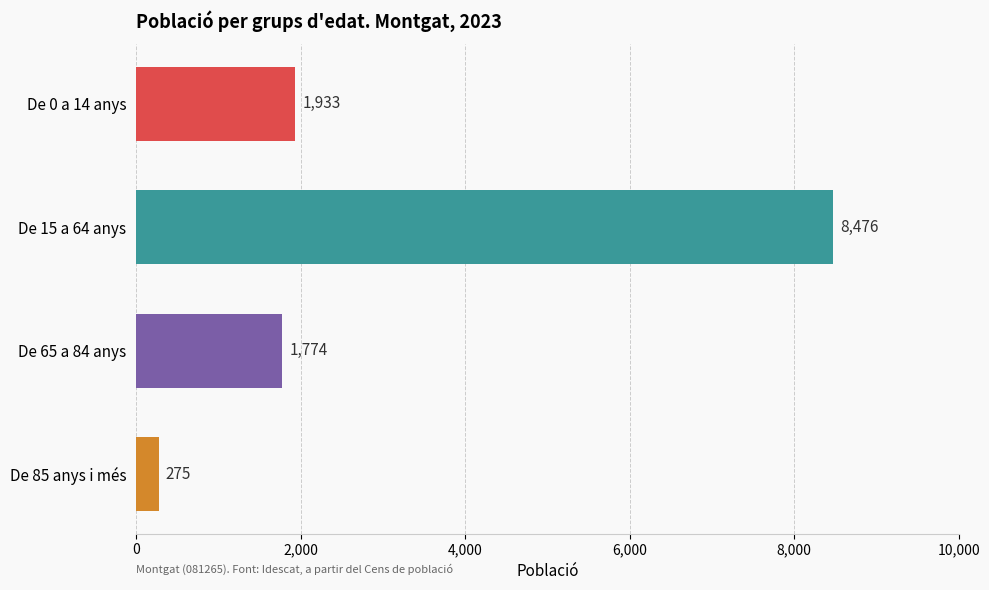

Does the chart contain any negative values?

No